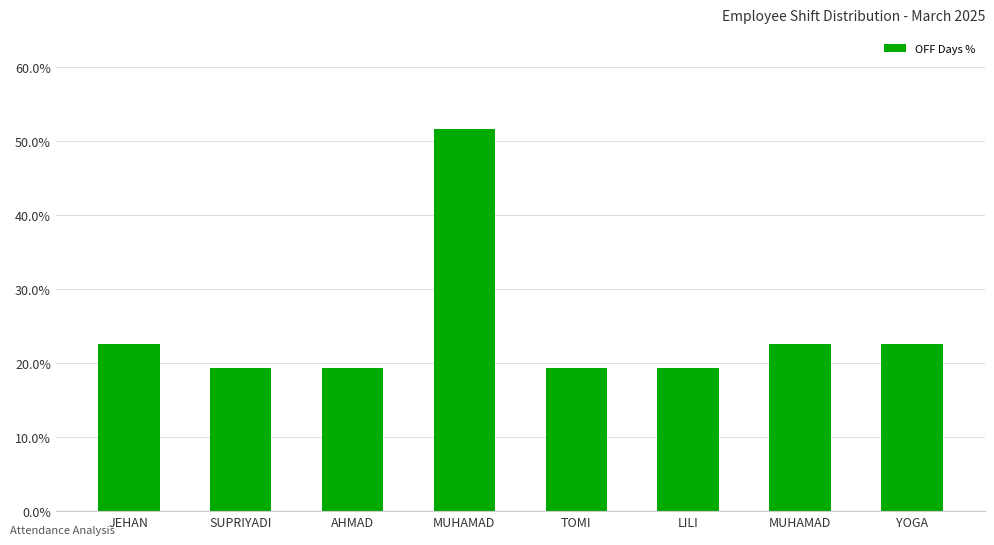

The chart shows a value of 30.1 at TOMI. True or false?

False